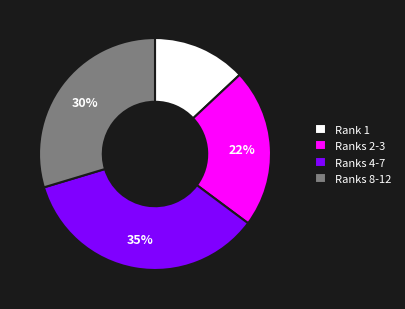

Count the number of slices in the pie.

4